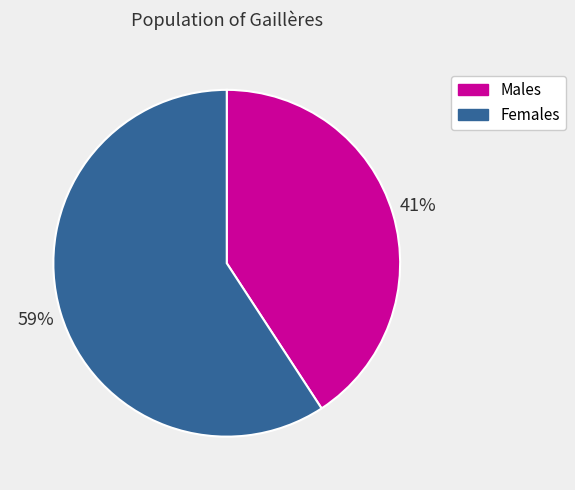

Which category accounts for the majority?

Females